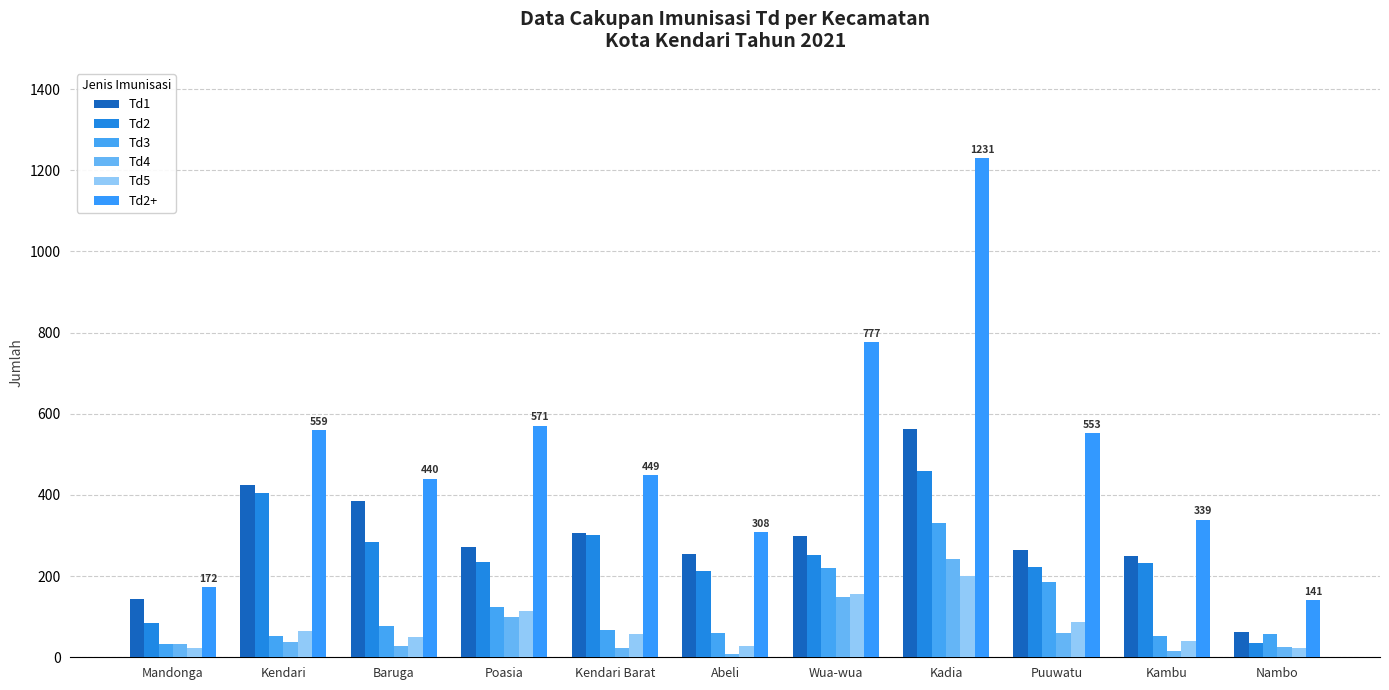

Which series has the largest total across all categories?

Td2+